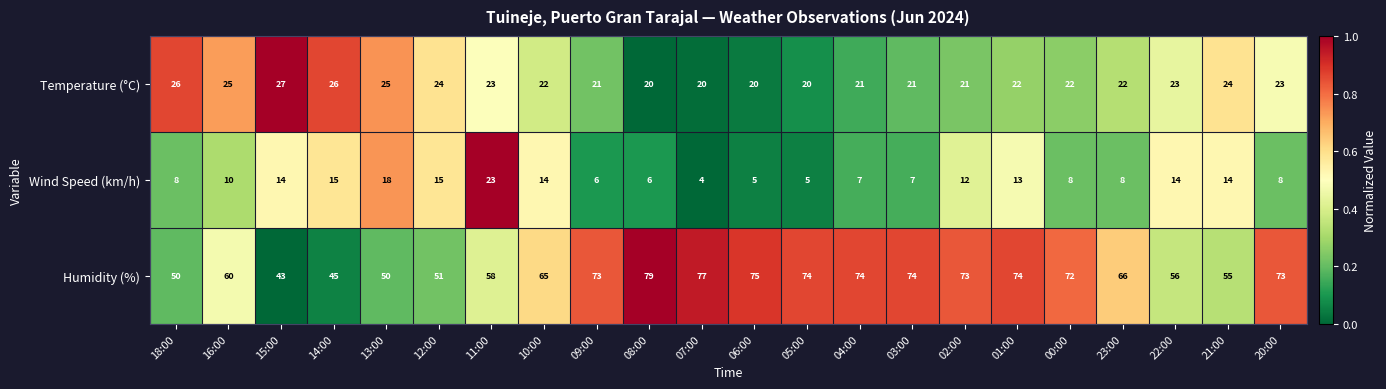

At which label does Temperature (°C) first exceed 22?

18:00